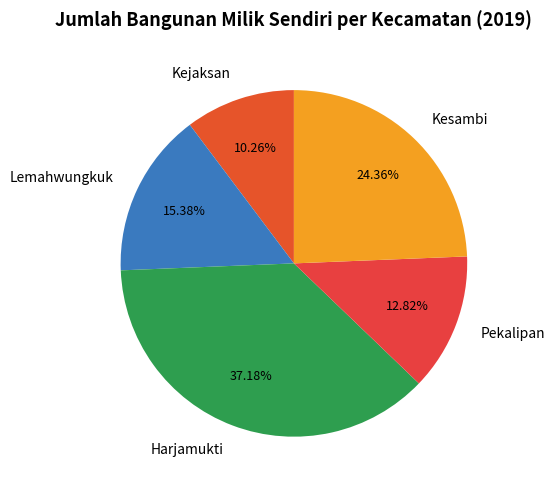

The Kesambi slice represents 19% of the pie. True or false?

False